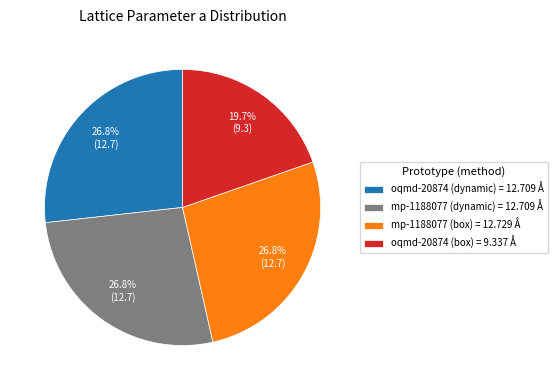

Is there a majority slice in this chart?

No